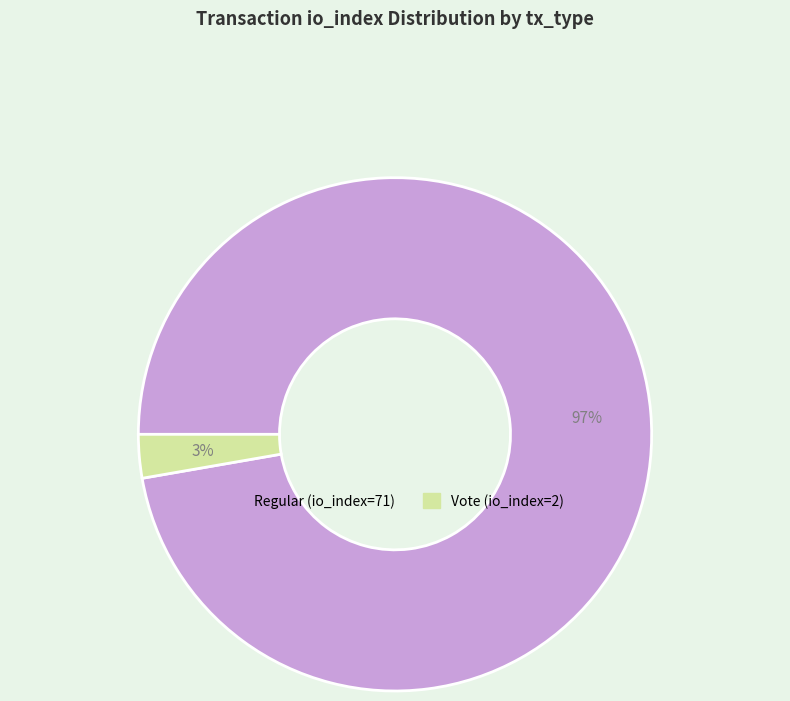

Is the sum of Vote (io_index=2) and Regular (io_index=71) greater than half?

Yes